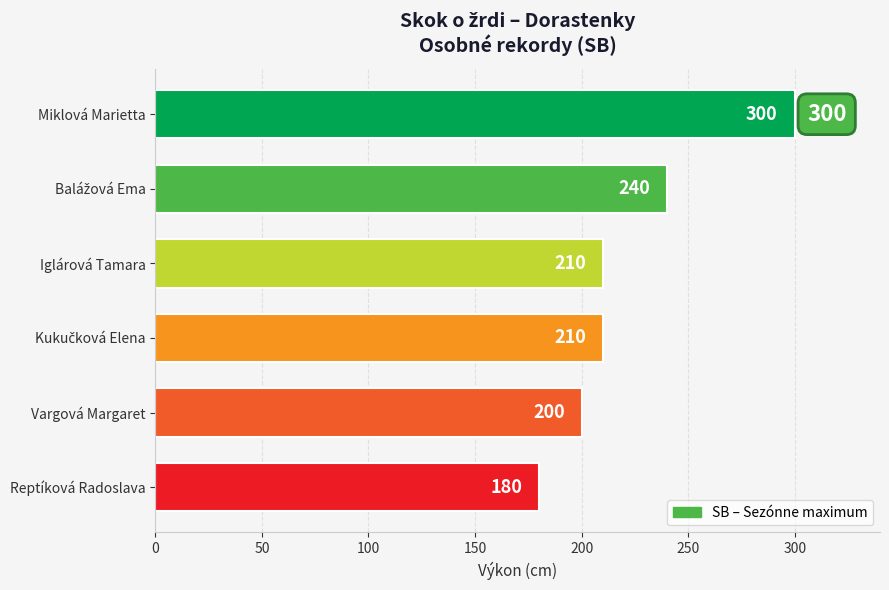

Is it true that the value at Reptíková Radoslava is 180?

True